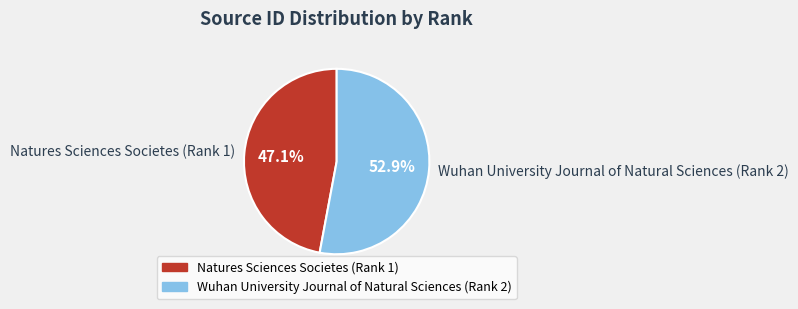

Which category has the smallest portion of the pie?

Natures Sciences Societes (Rank 1)